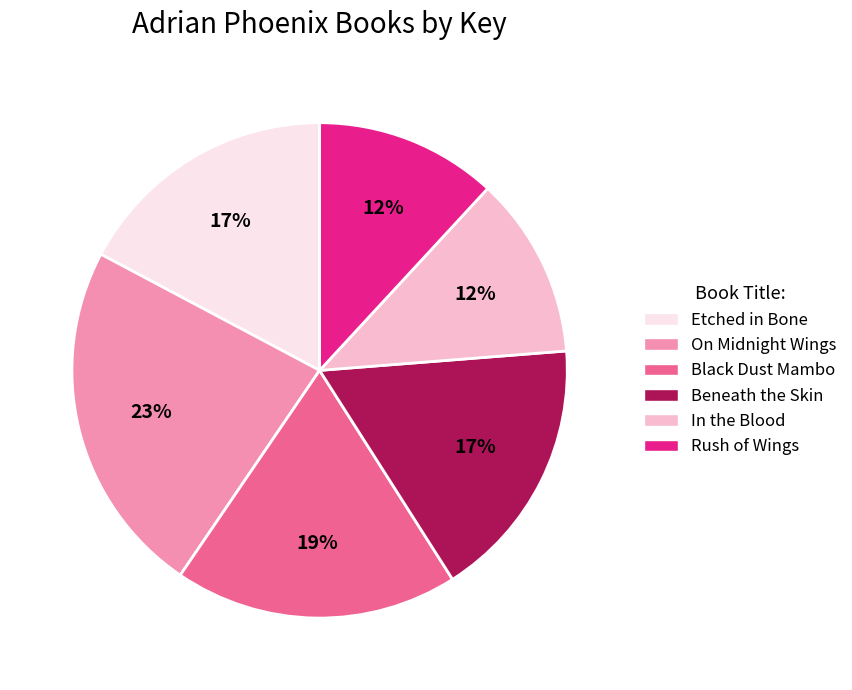

Is there a majority slice in this chart?

No